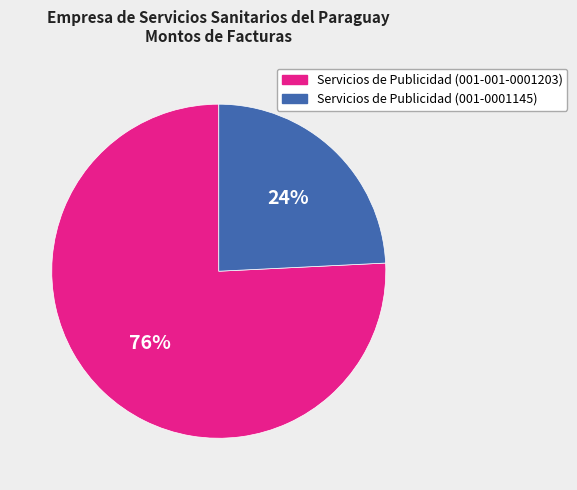

What percentage is the Servicios de Publicidad (001-001-0001203) slice, to the nearest percent?

76%